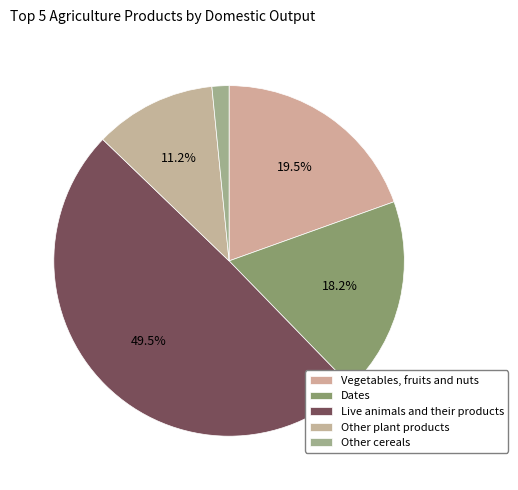

How many segments does this pie chart have?

5